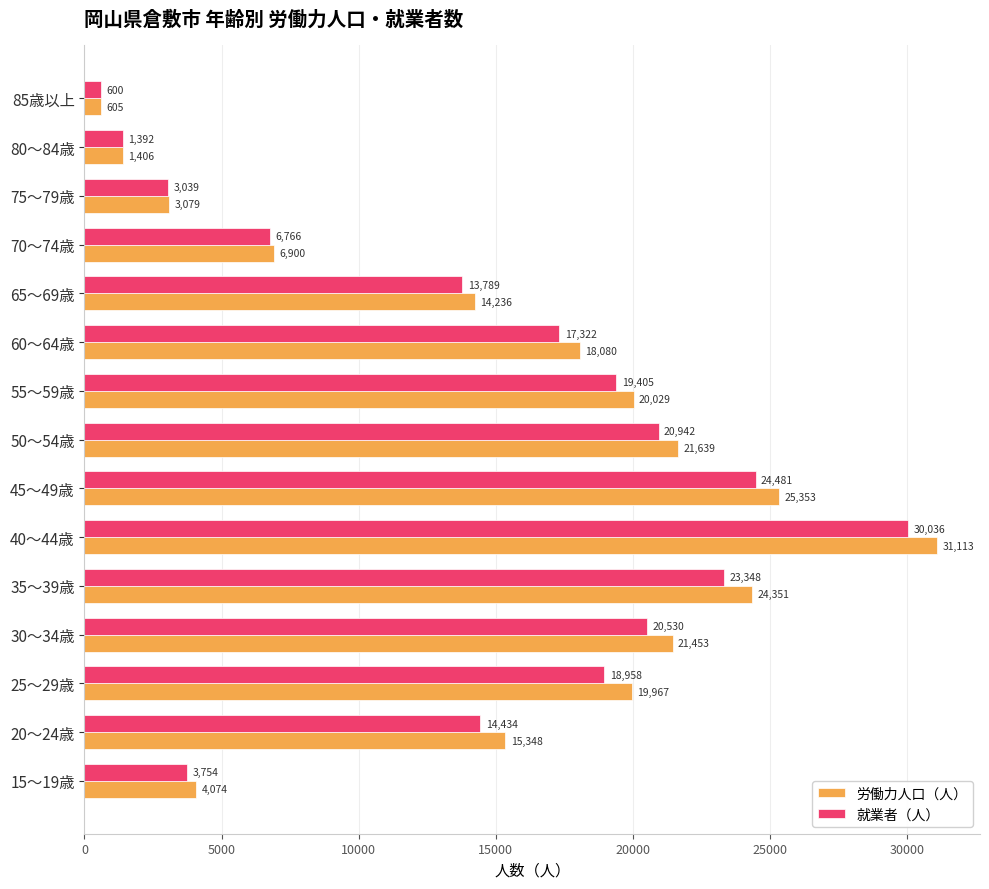

What is the maximum value for 労働力人口（人）?

31113